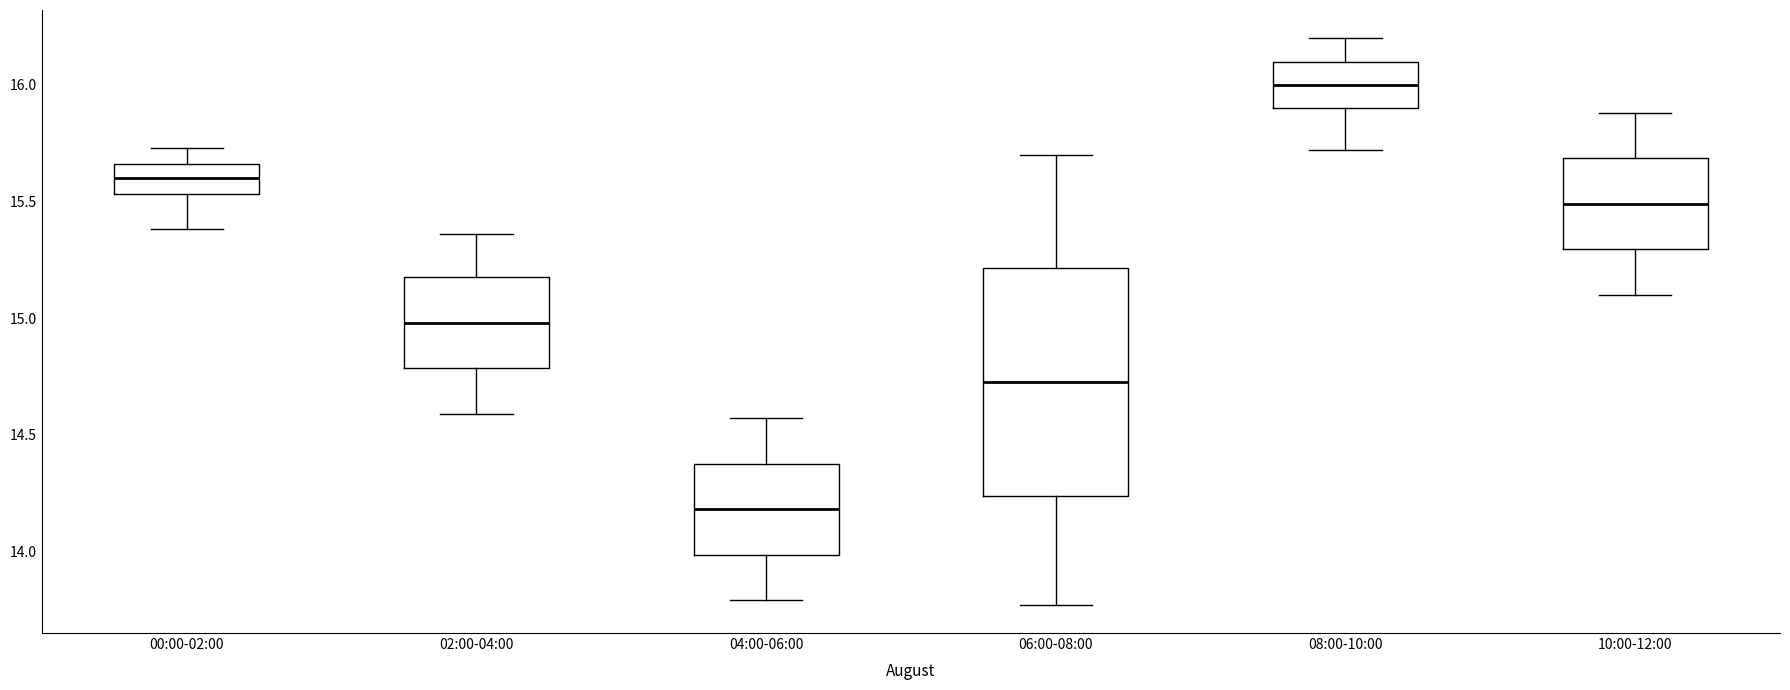

Which box is the tallest, from its lower edge to its upper edge?

06:00-08:00